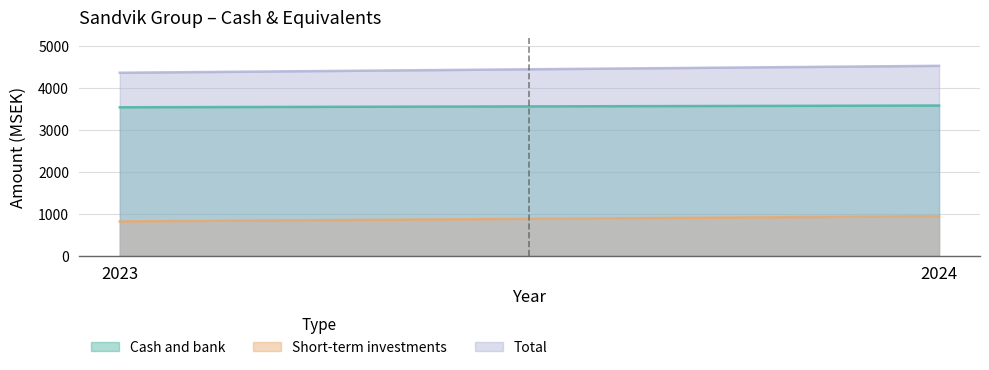

True or false: Cash and bank has a value of 3541 at 2023.

True